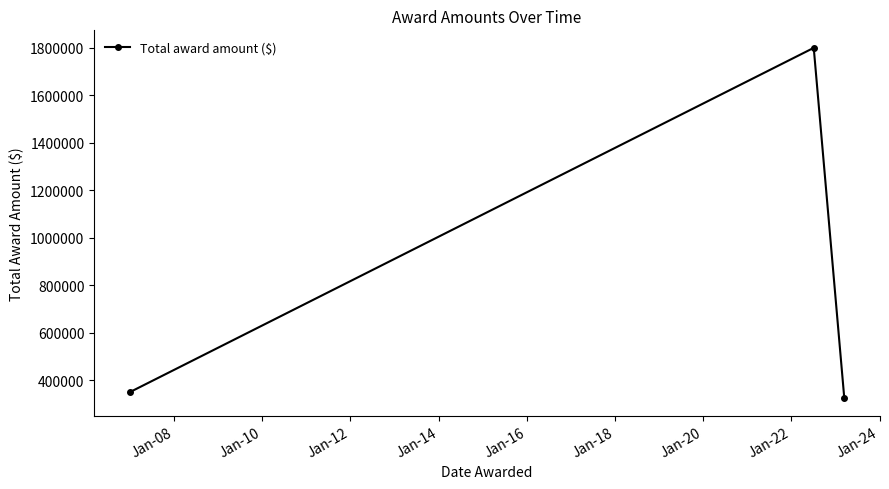

How many data points are less than 350000?

1